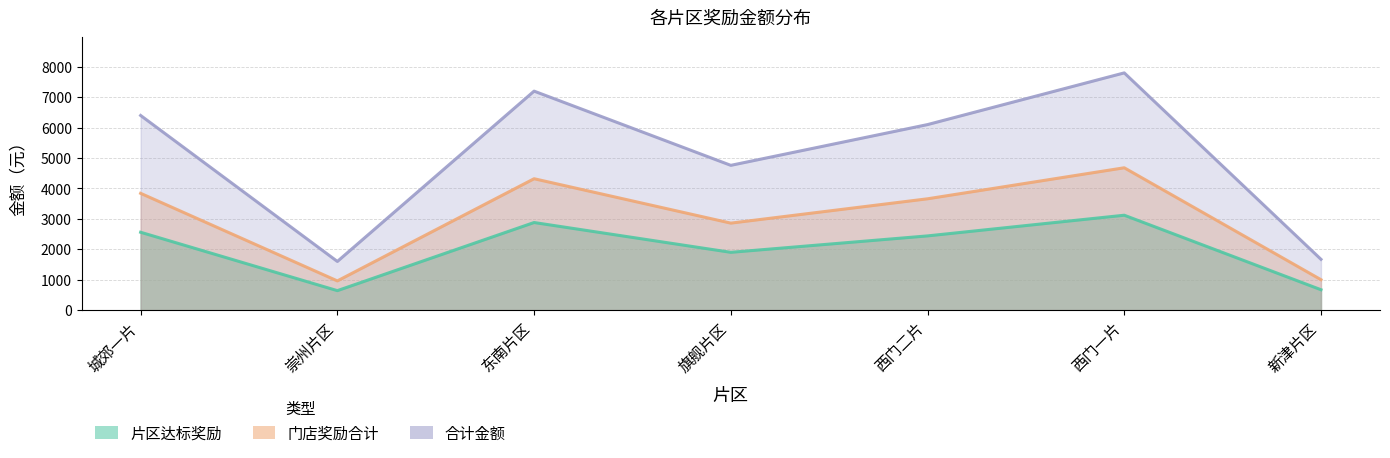

What is the minimum value shown in the chart?

640